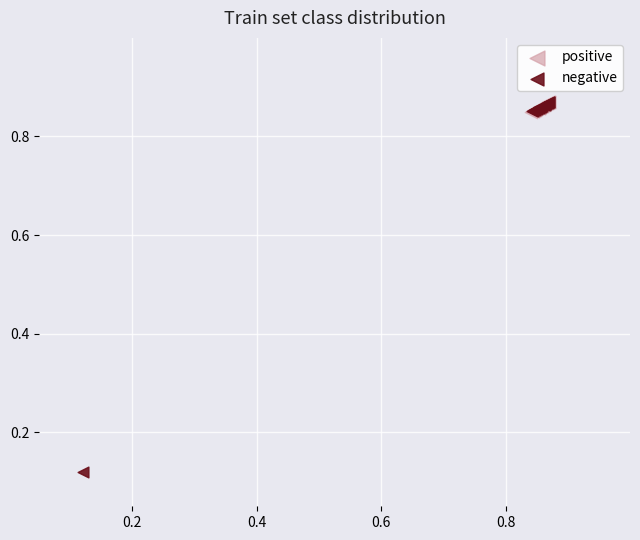

Which series has the largest Y range (max minus min)?

negative